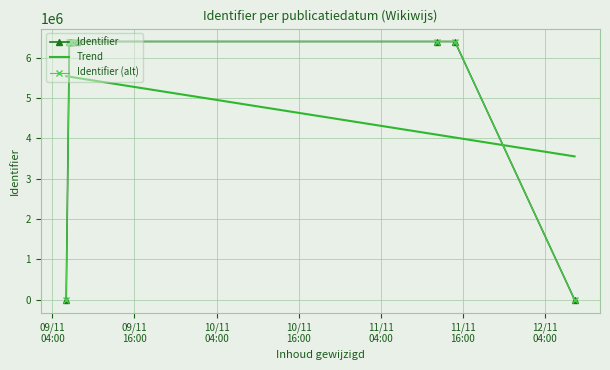

What is the difference between the maximum and minimum values in the Identifier series?

6397586.0